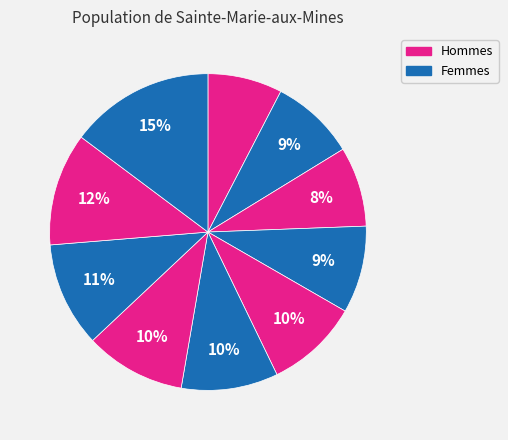

How many slices are in this pie chart?

10